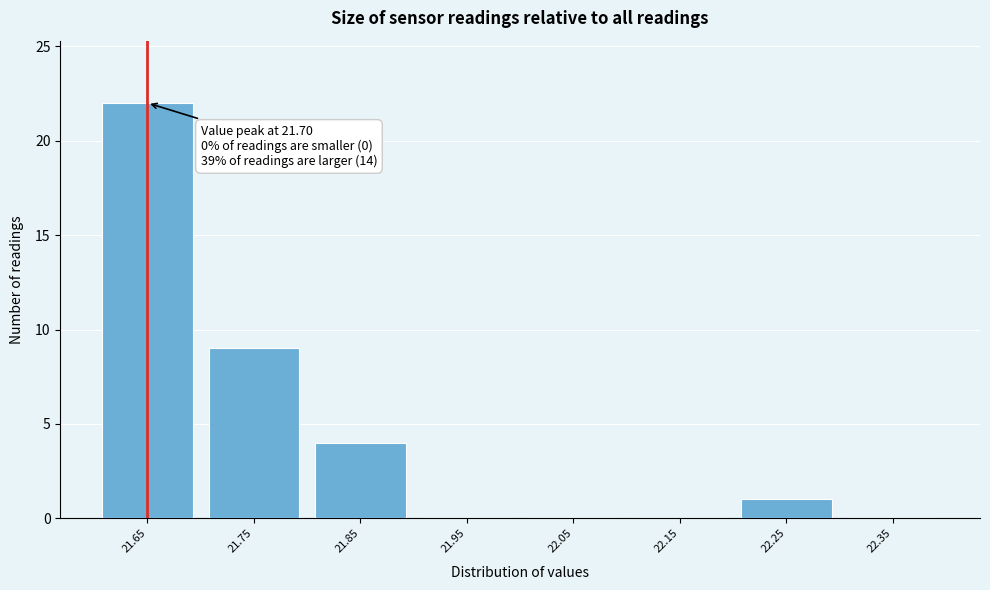

Reading left to right, transcribe all the data shown in this chart.

21.65=22	21.75=9	21.85=4	21.95=0	22.05=0	22.15=0	22.25=1	22.35=0